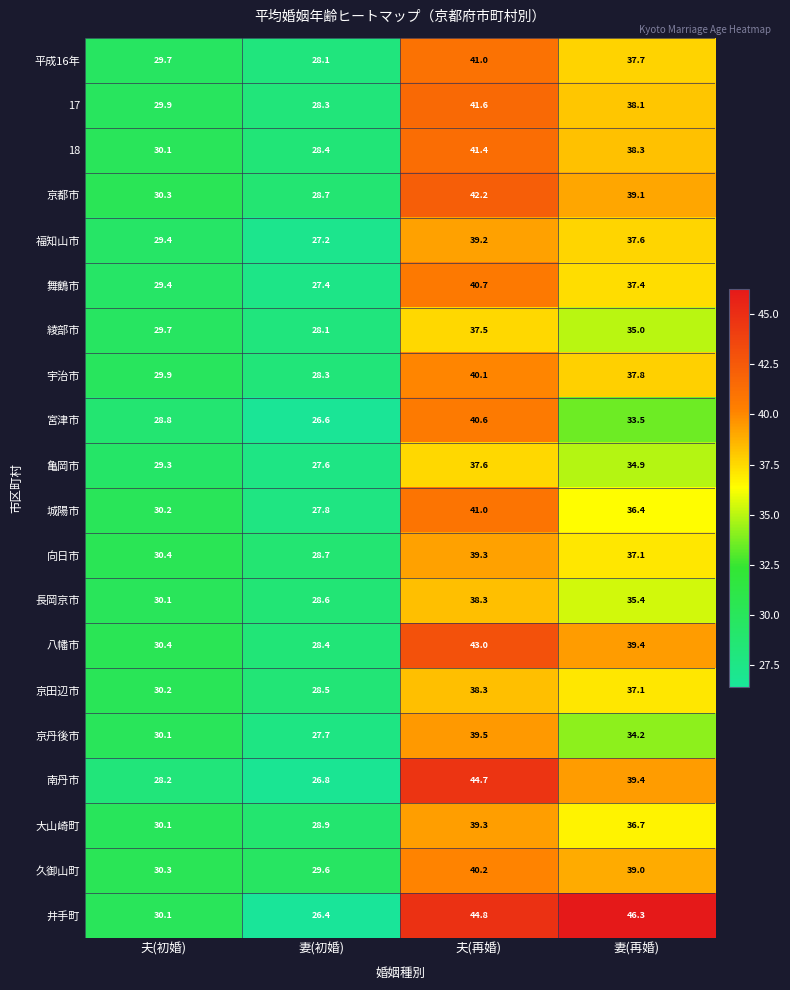

List the labels in order of 福知山市 value, largest first.

夫(再婚), 妻(再婚), 夫(初婚), 妻(初婚)